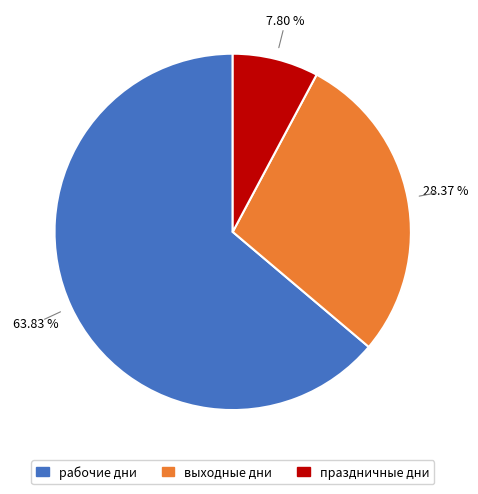

Is there a majority slice in this chart?

Yes